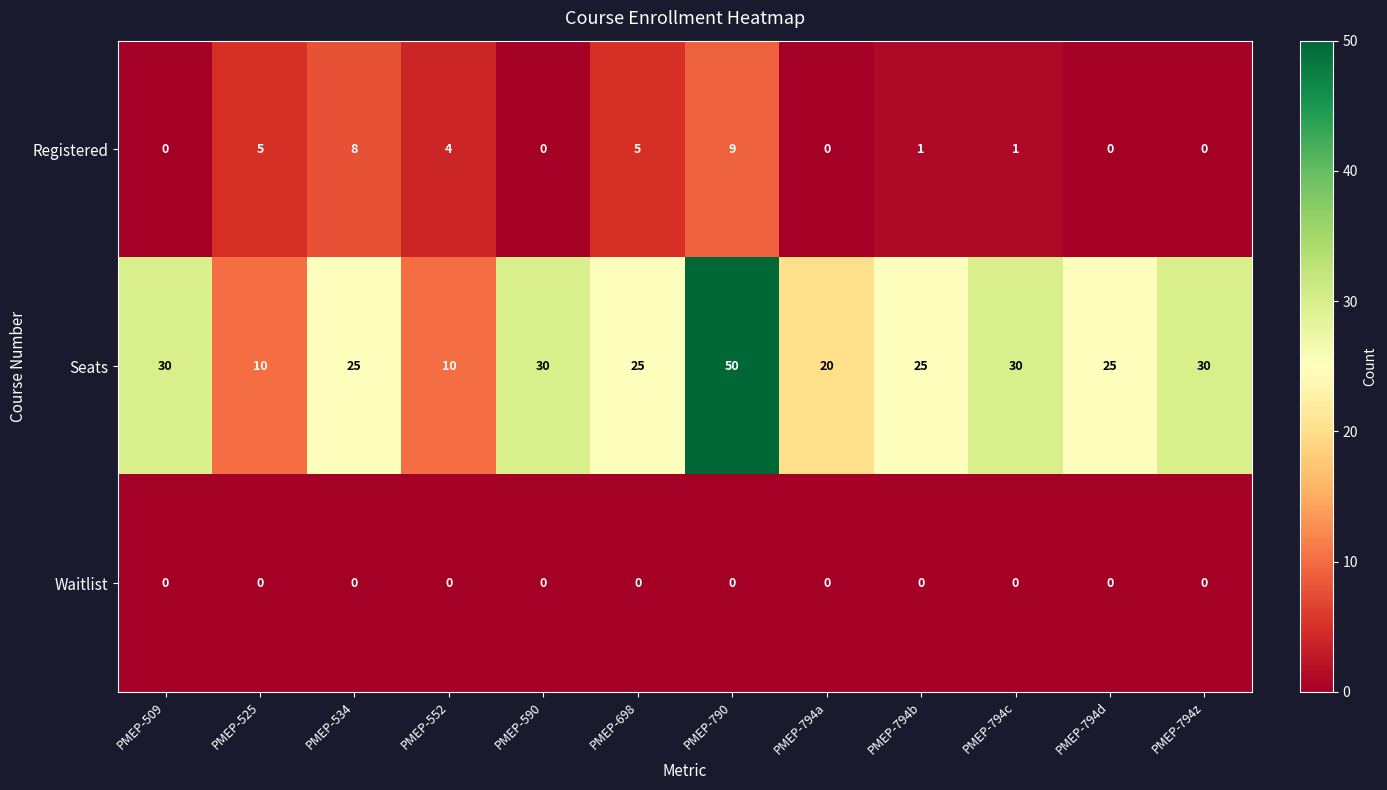

Between PMEP-552 and PMEP-794a, which series saw the biggest shift?

Seats